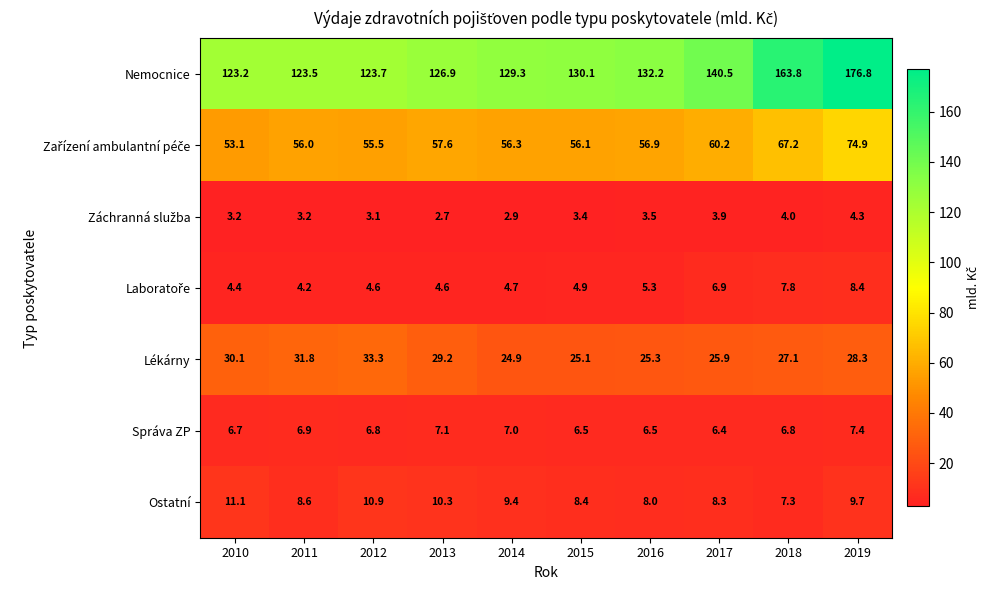

How many series are shown in this chart?

7